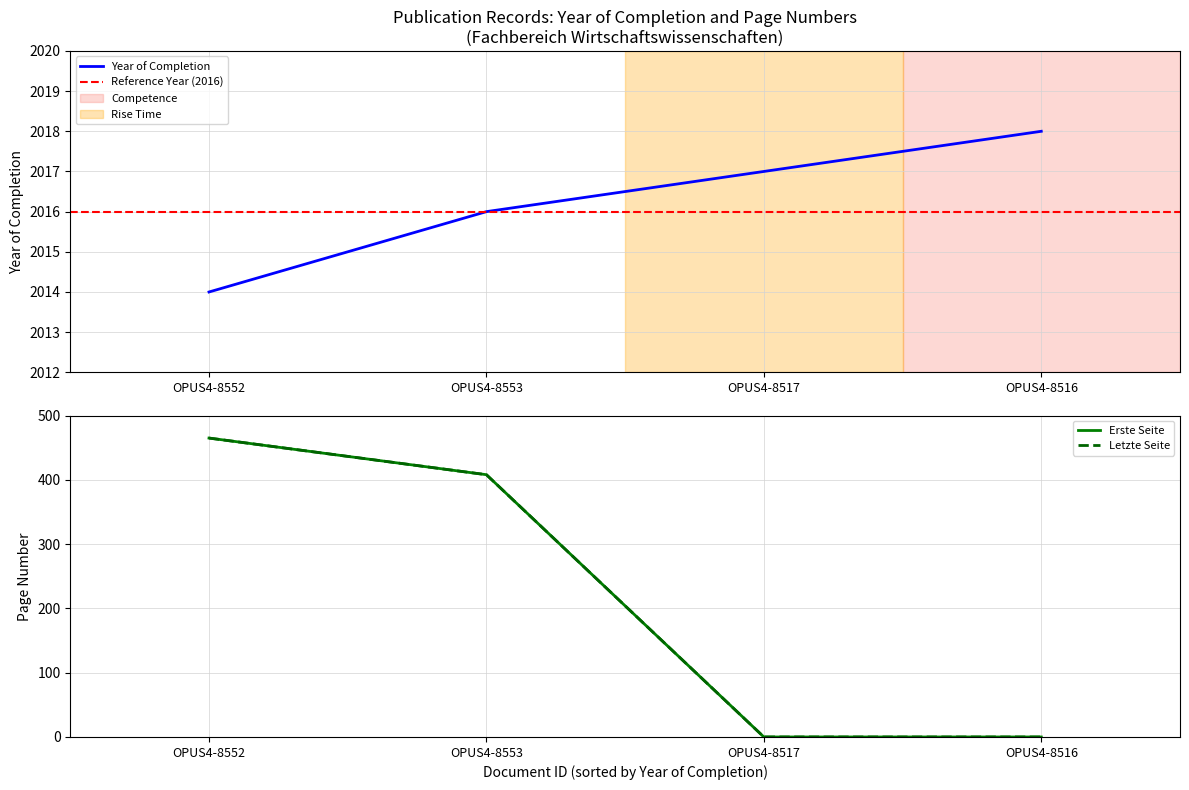

Reading left to right, extract all data points from this chart.

Erste Seite: 465	408	0	0
Letzte Seite: 465	408	0	0